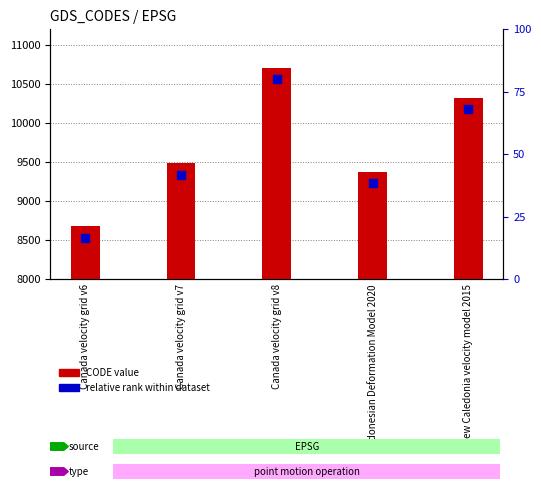

What is the label of the 3rd bar from the right?

Canada velocity grid v8